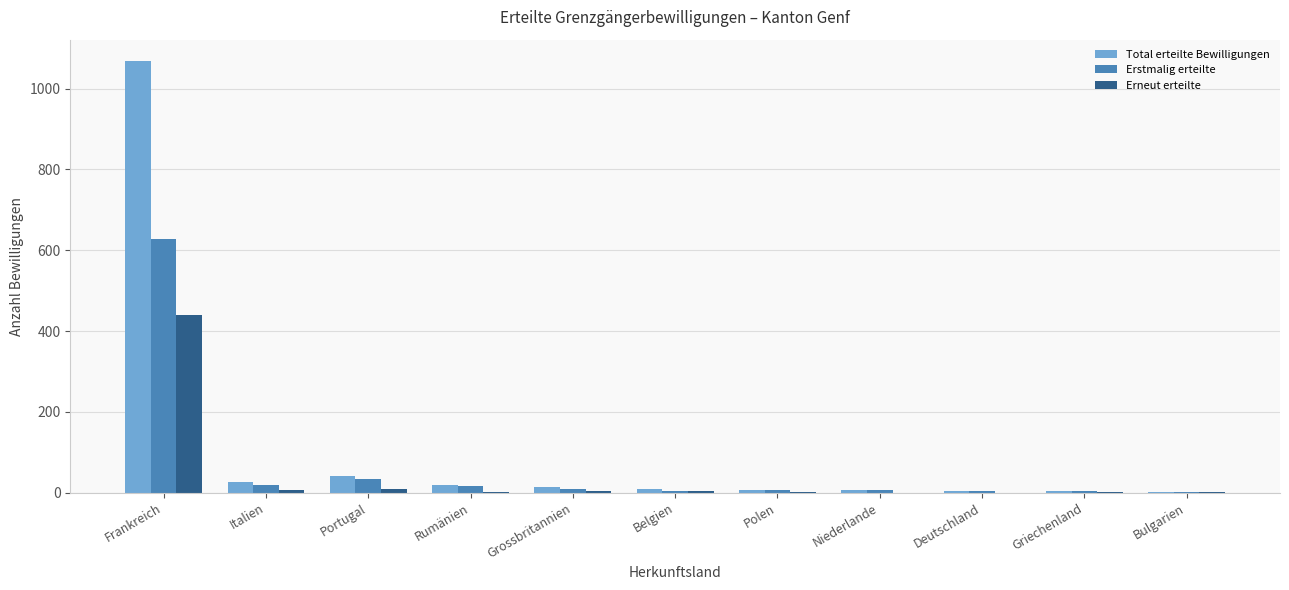

What is the greatest value displayed?

1068